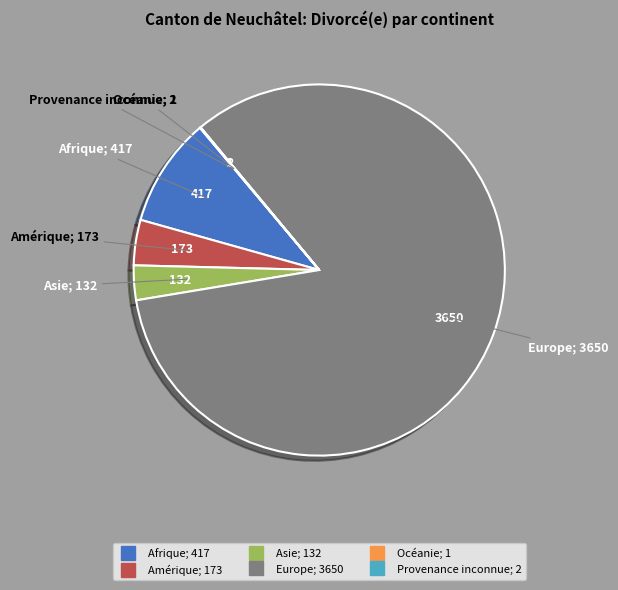

The Amérique slice represents 4% of the pie. True or false?

True